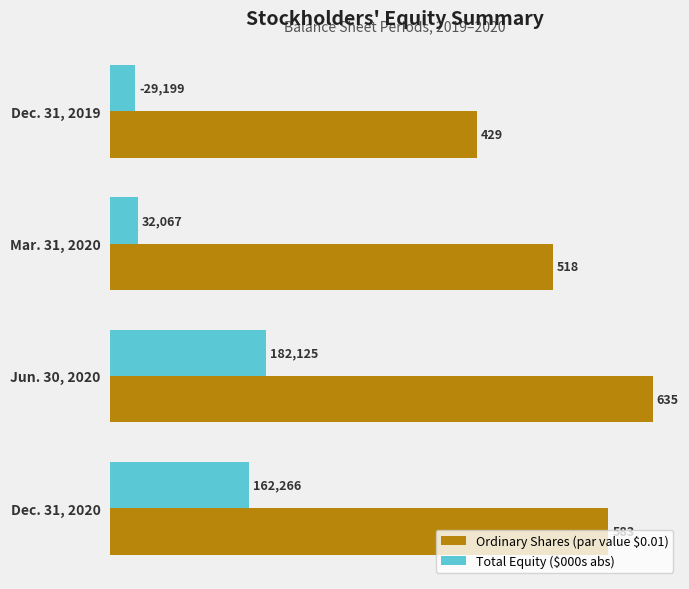

True or false: Ordinary Shares (par value $0.01) has a value of 518.0 at Mar. 31, 2020.

True